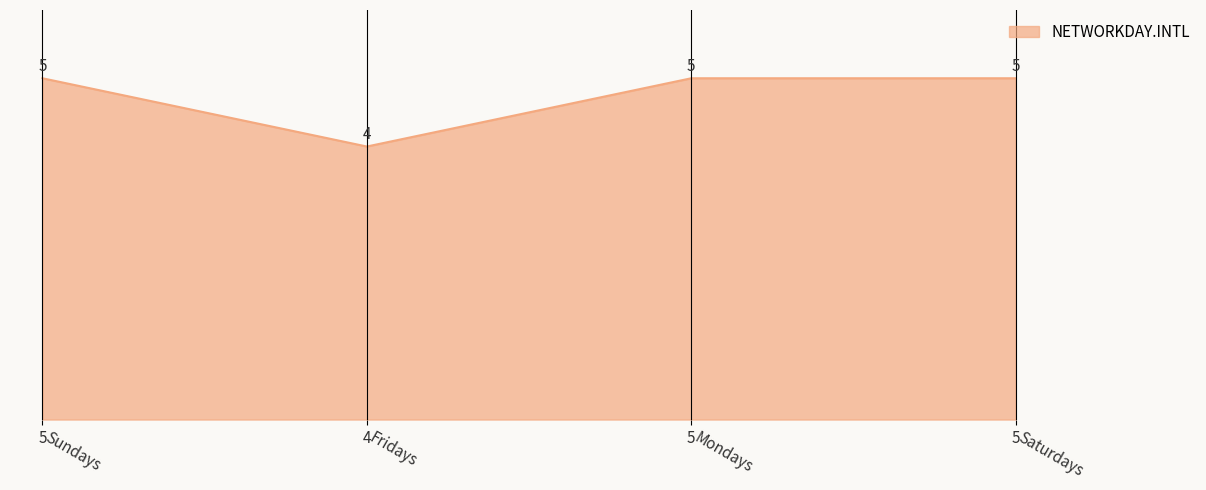

Count the values in the range 5 to 6.

3